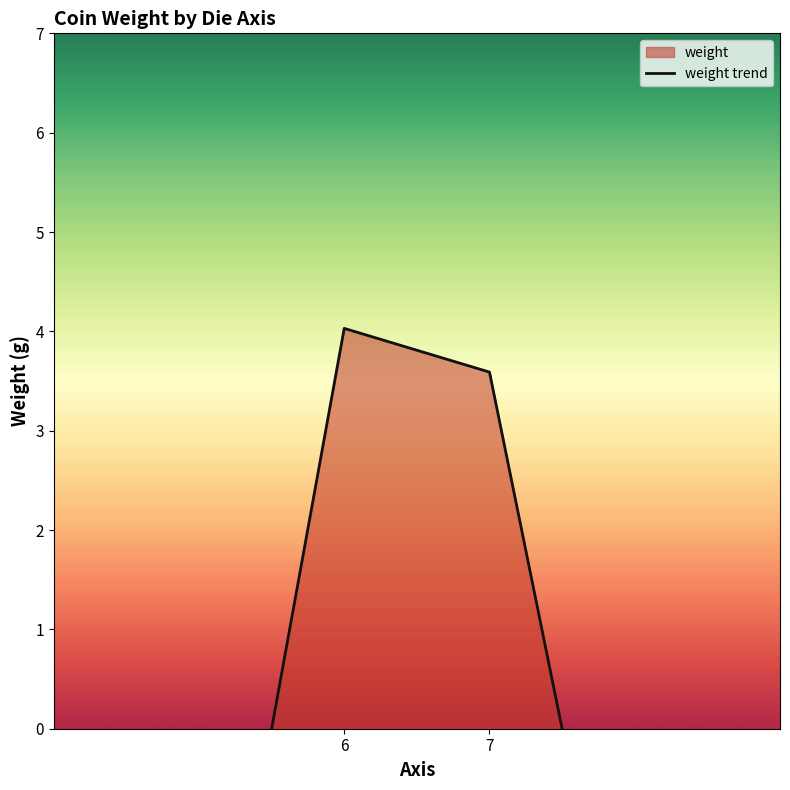

How many lines are shown in the chart?

1